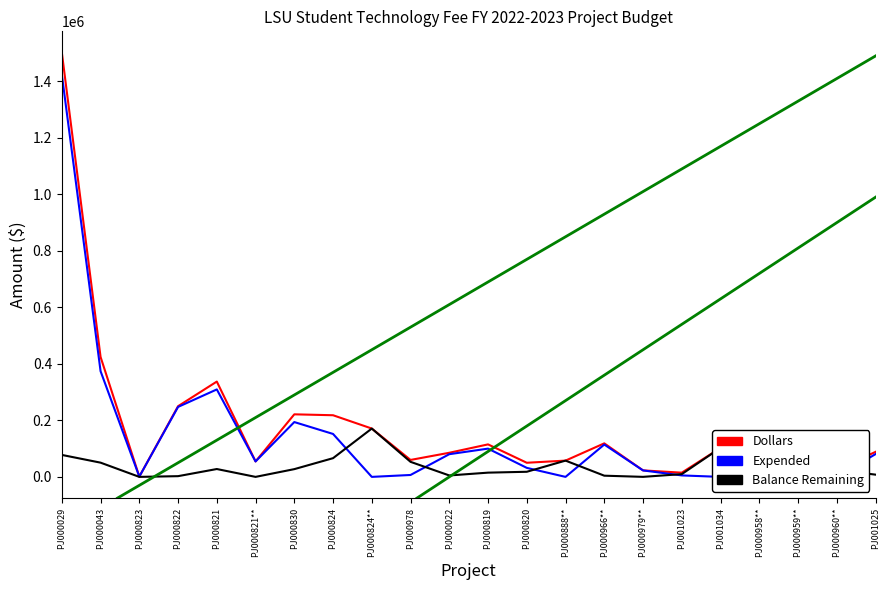

At which label does Balance Remaining first exceed 18083?

PJ000029